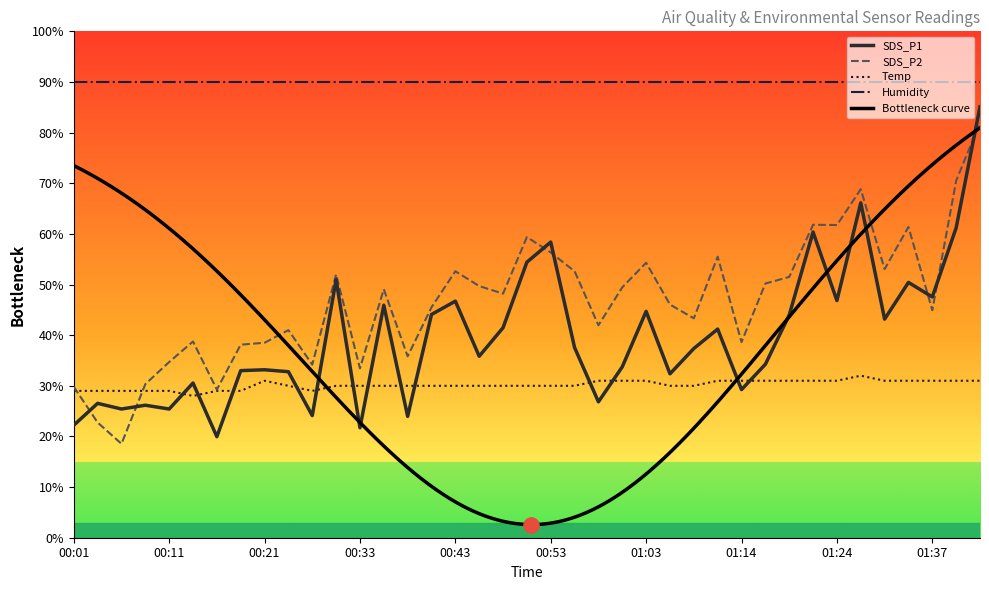

The value of SDS_P2 at 00:21 is 38.5. True or false?

True